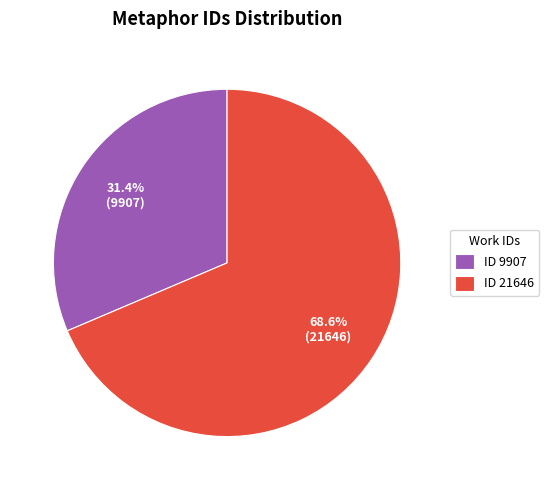

What is the largest slice in the pie chart?

ID 21646